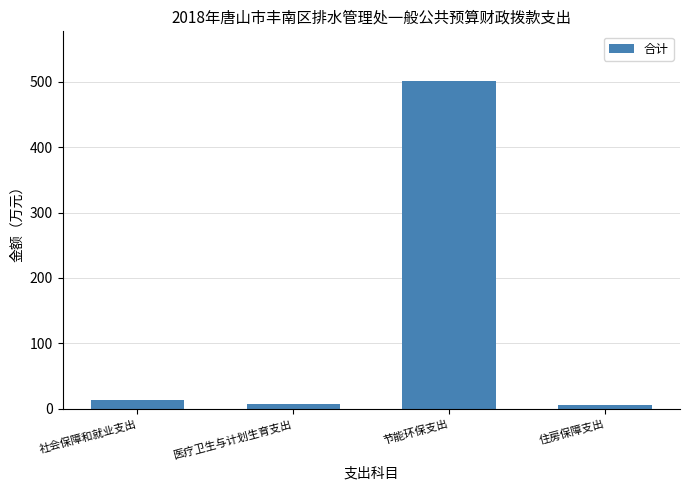

What is the approximate value at 社会保障和就业支出?

14.3